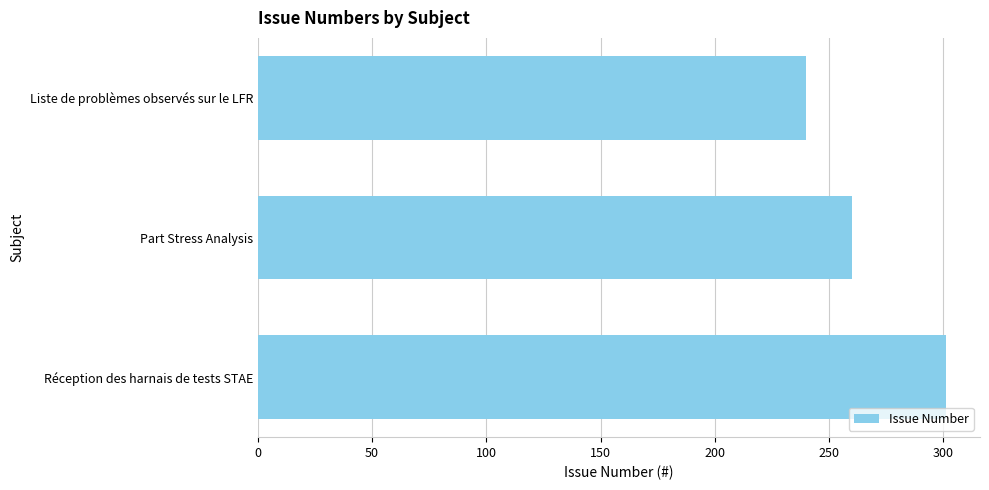

What is the ratio of the value at Liste de problèmes observés sur le LFR to the value at Réception des harnais de tests STAE?

0.8